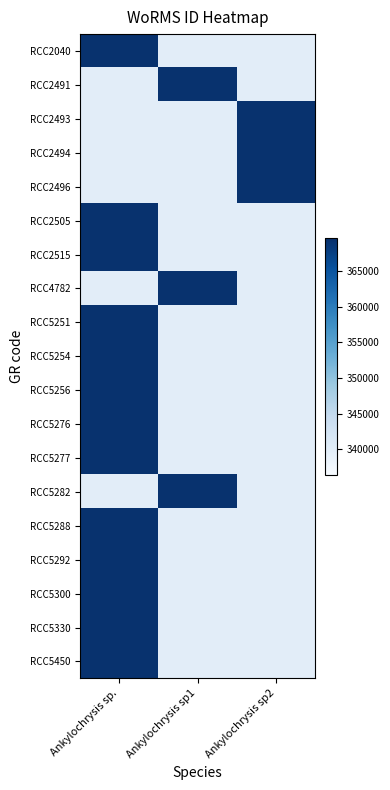

What is the total value across all series at Ankylochrysis sp2?

6544882